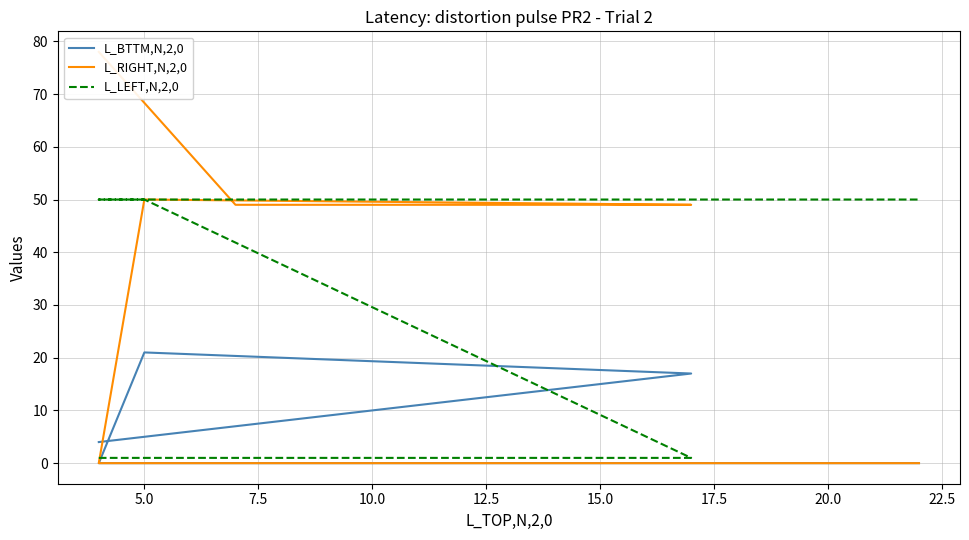

True or false: L_RIGHT,N,2,0 and L_BTTM,N,2,0 intersect in this chart.

False